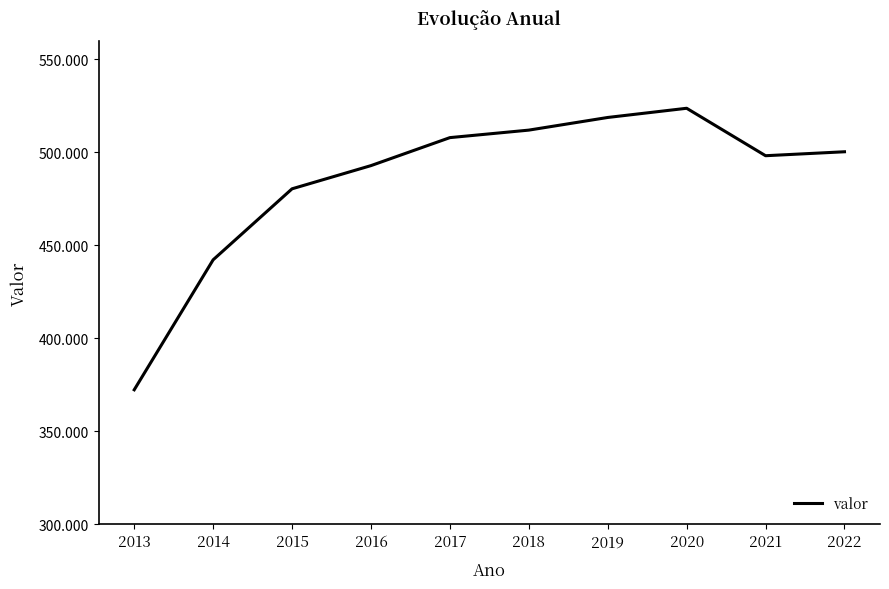

What is the change in value from 2013 to 2021?

+125846